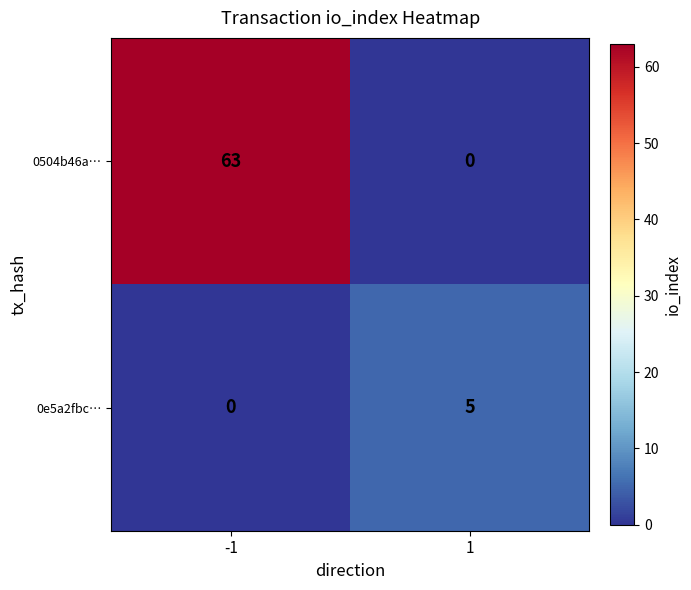

Which series has the largest total across all categories?

0504b46a…